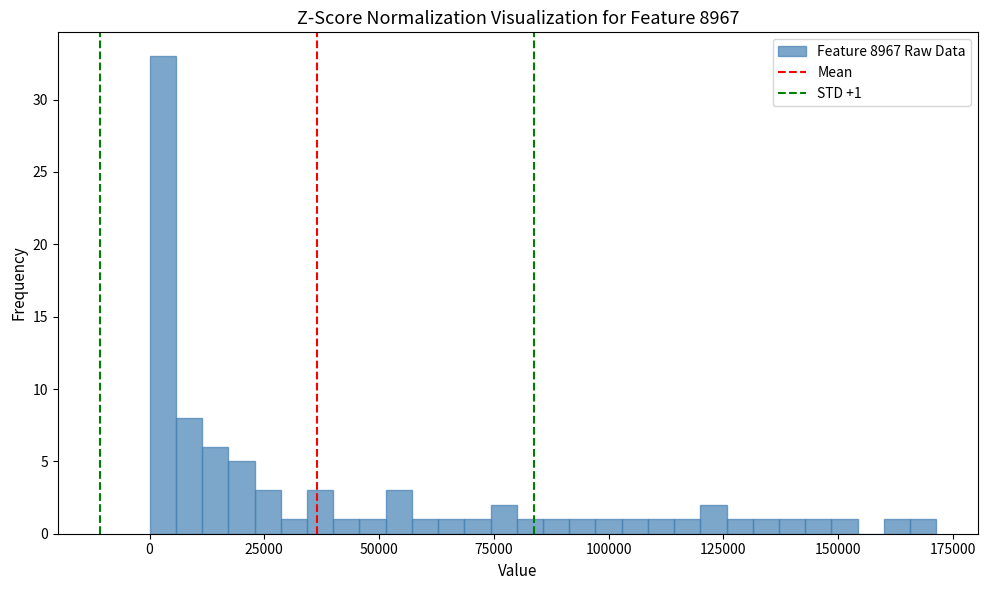

Around what value on the x-axis is the tallest bar? Give the approximate position of its centre, as read against the axis.

5000